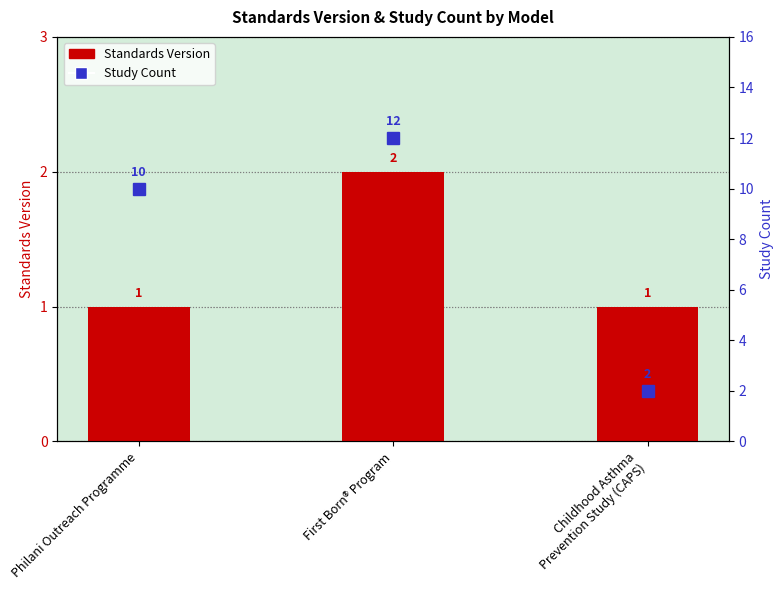

What is the difference between the Standards Version values at Childhood Asthma
Prevention Study (CAPS) and First Born® Program?

1